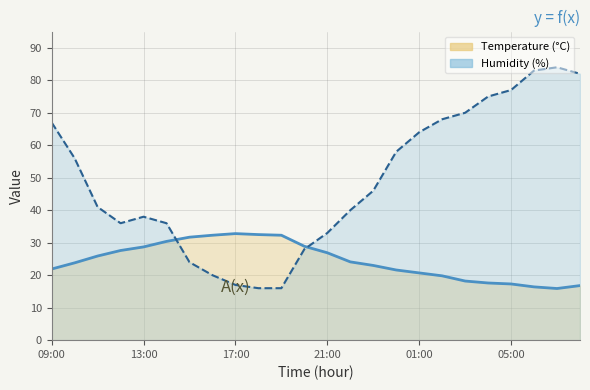

List the series in order of their overall mean, lowest first.

Temperature (°C) curve, Humidity (%) curve